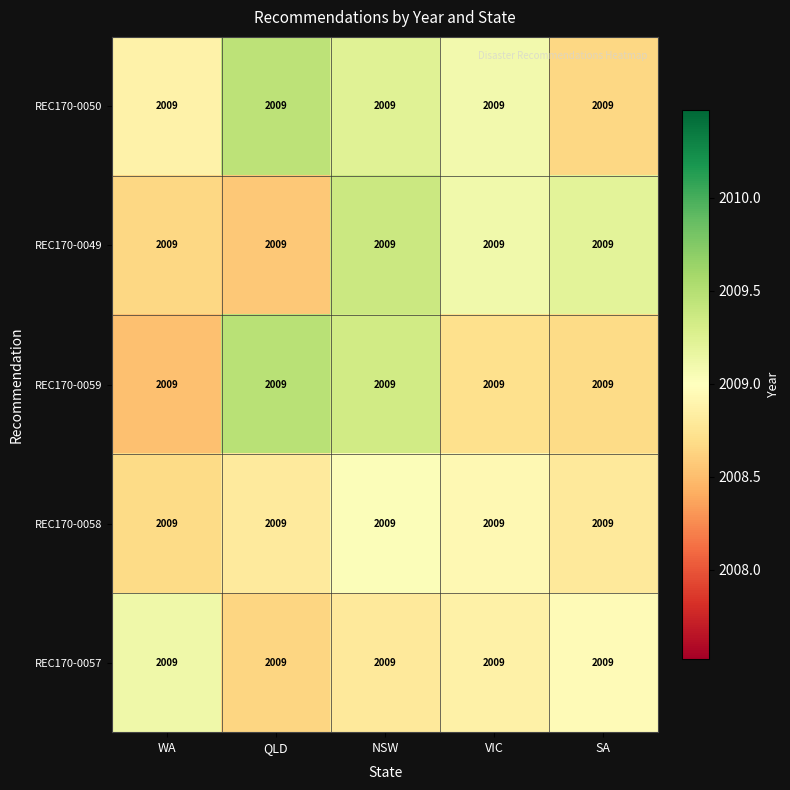

The value of REC170-0057 at VIC is 2008.9. True or false?

True